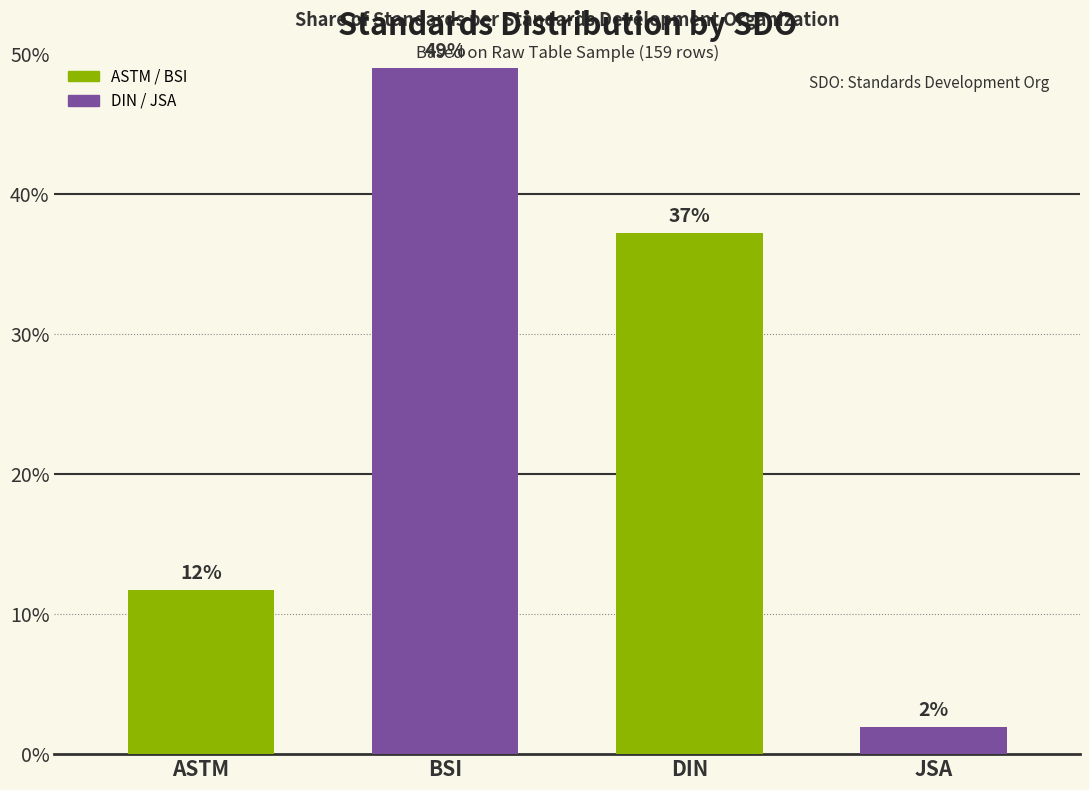

Rank the categories by value from lowest to highest.

JSA, ASTM, DIN, BSI